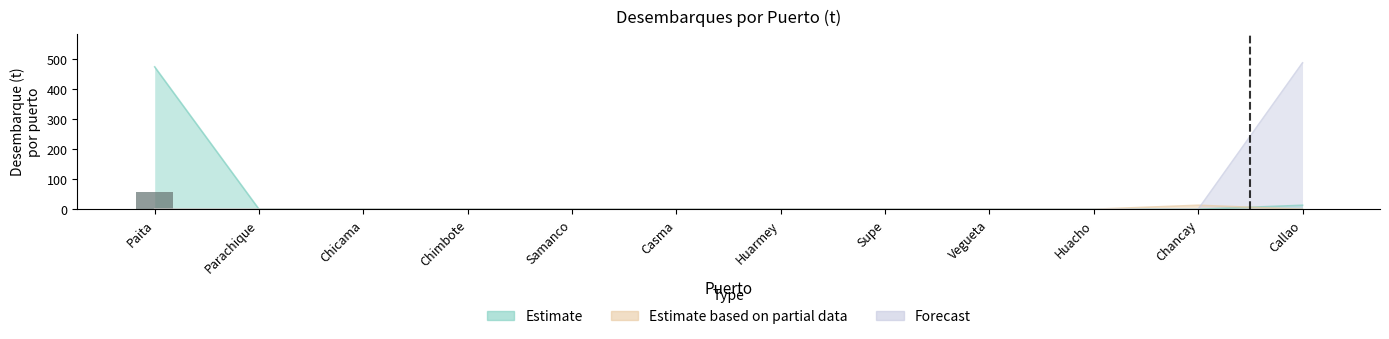

Rank the categories by value from lowest to highest.

Parachique, Chicama, Chimbote, Samanco, Casma, Huarmey, Supe, Vegueta, Huacho, Chancay, Callao, Paita